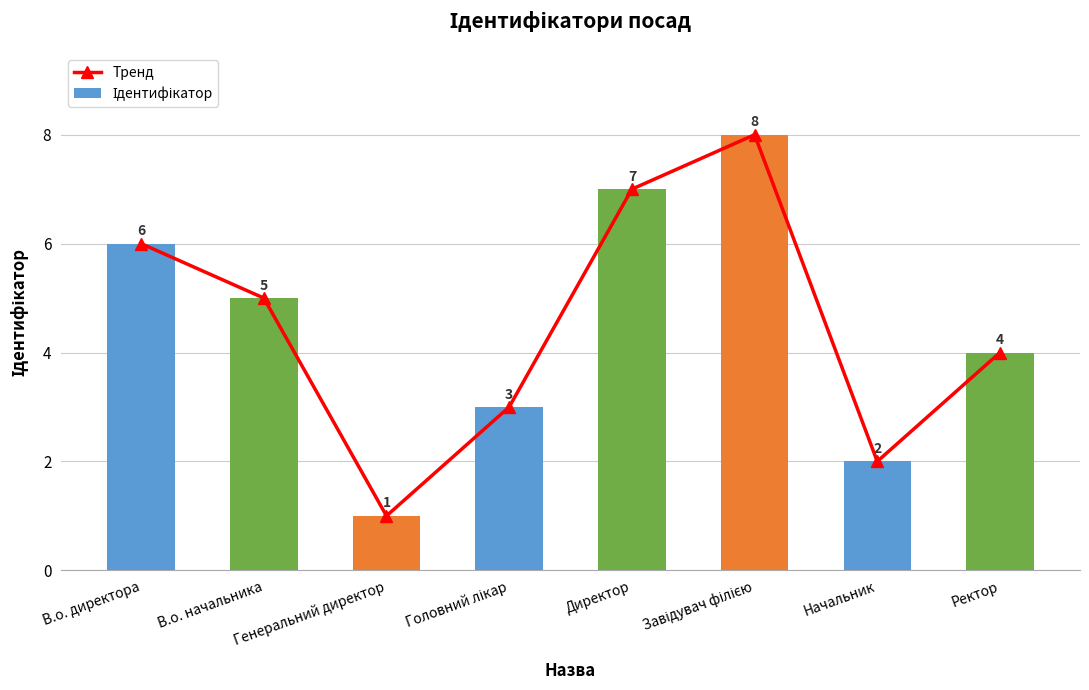

At which category does the chart reach its minimum across all series?

Генеральний директор